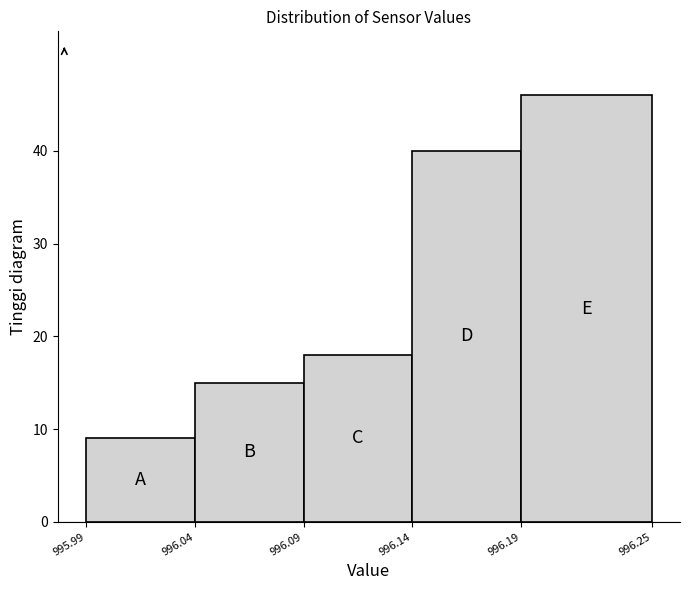

Reading left to right, transcribe this chart: for each bar, give the range it covers on the x-axis and its height. The values are not printed on the chart, so give them approximately, as read against the axis.

995.99 to 996.04: 9
996.04 to 996.09: 15
996.09 to 996.14: 18
996.14 to 996.19: 40
996.19 to 996.25: 46